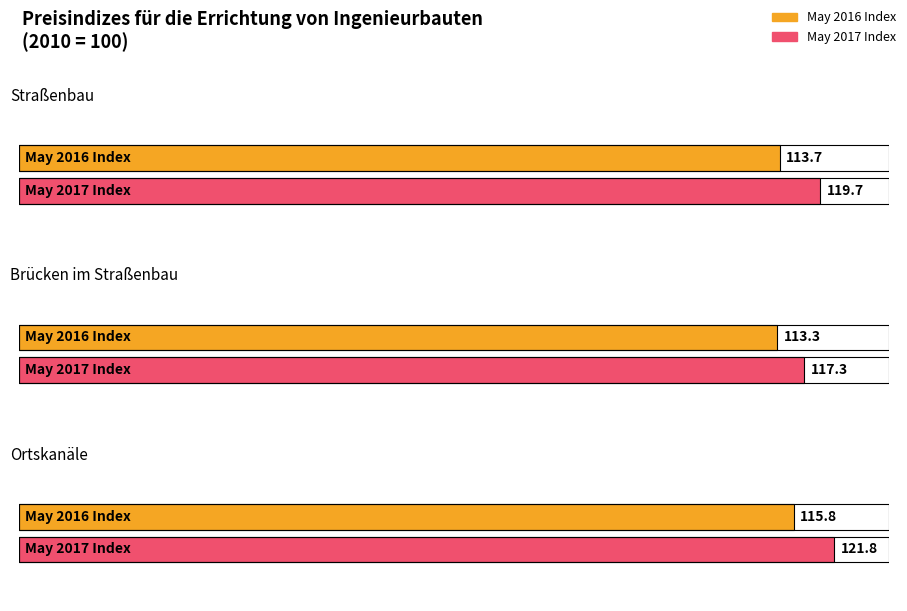

What is the average value of the May 2016 Index series?

114.3